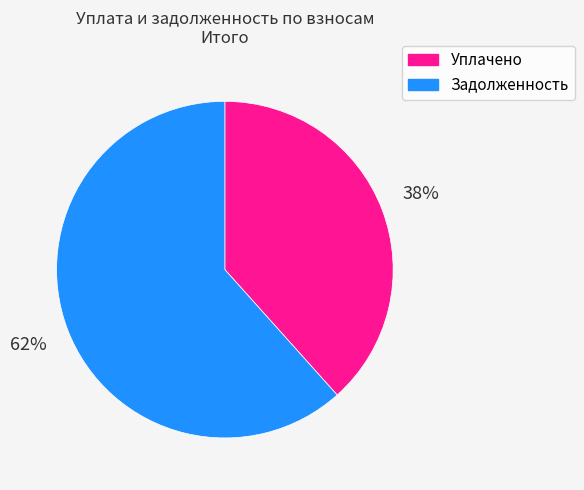

To the nearest percent, what is the average slice percentage?

50%